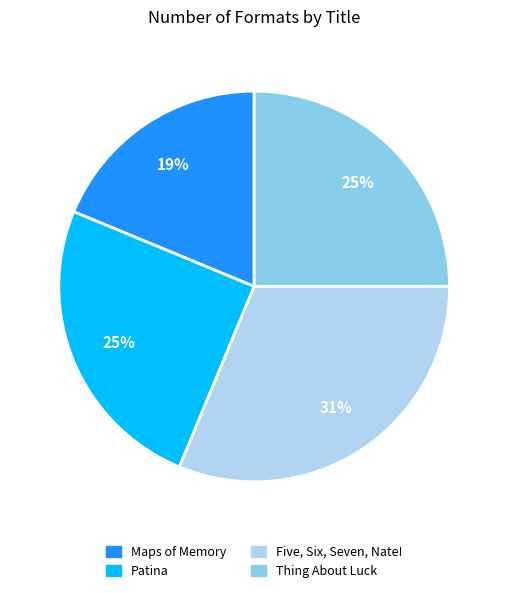

Which has a higher value, Maps of Memory or Patina?

Patina